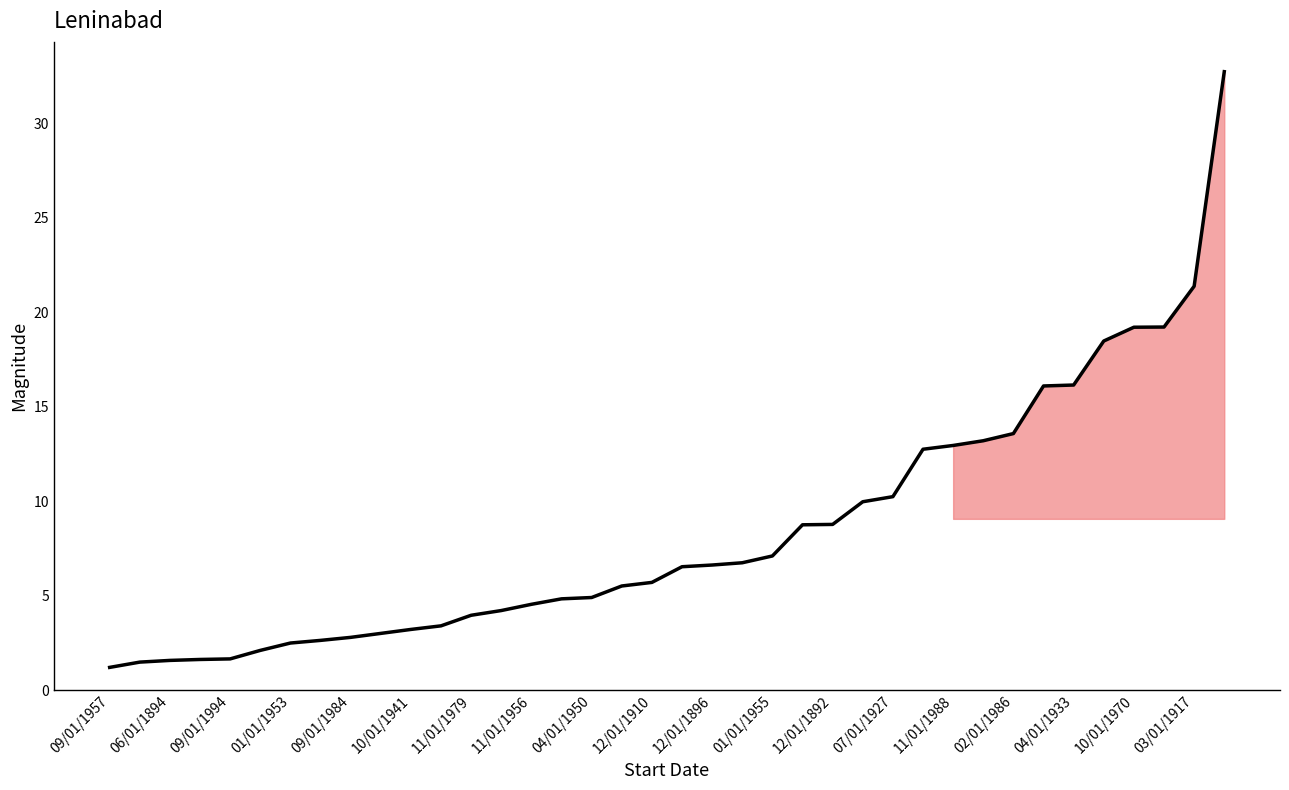

What is the maximum value shown in the chart?

32.7